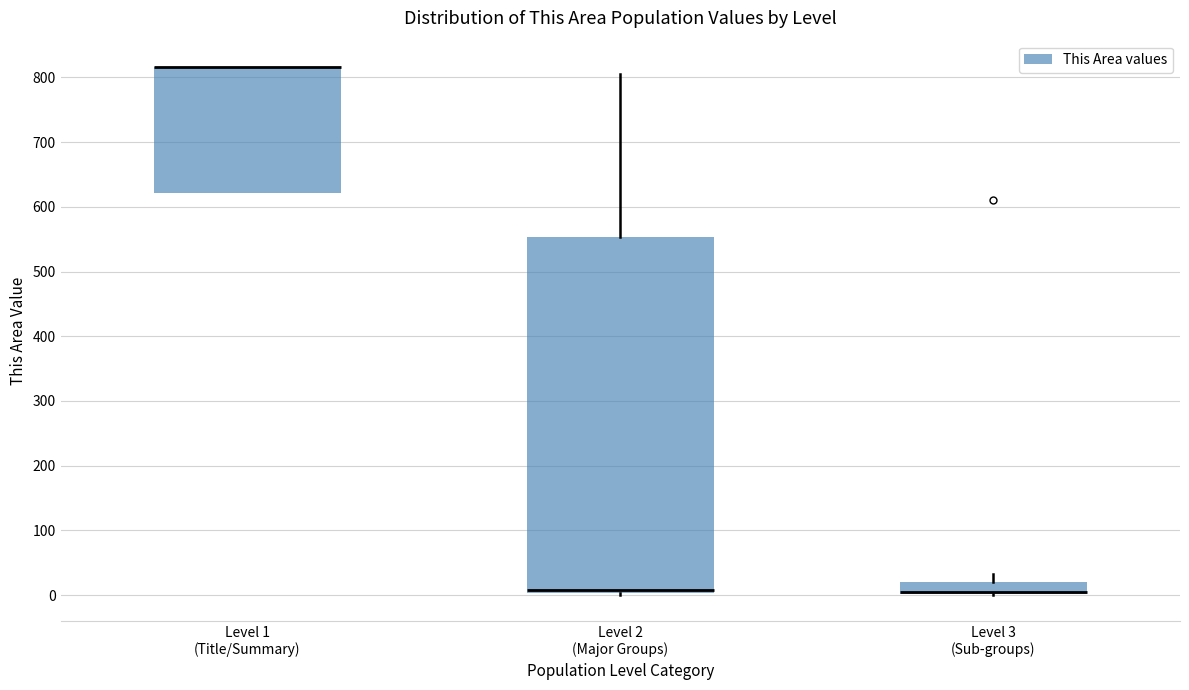

Reading left to right, transcribe this box plot: for each box, give where its median line is, the range the box spans, and where its two whiskers end, as read against the y-axis. The values are not printed on the chart, so give them approximately, as read against the axis.

Level 1 (Title/Summary): median 820 (drawn on the box's upper edge), box 620 to 820, whiskers 620 to 820
Level 2 (Major Groups): median 10, box 0 to 550, whiskers 0 (just below the box's lower edge) to 810
Level 3 (Sub-groups): median 0 (drawn on the box's lower edge), box 0 to 20, whiskers 0 to 30